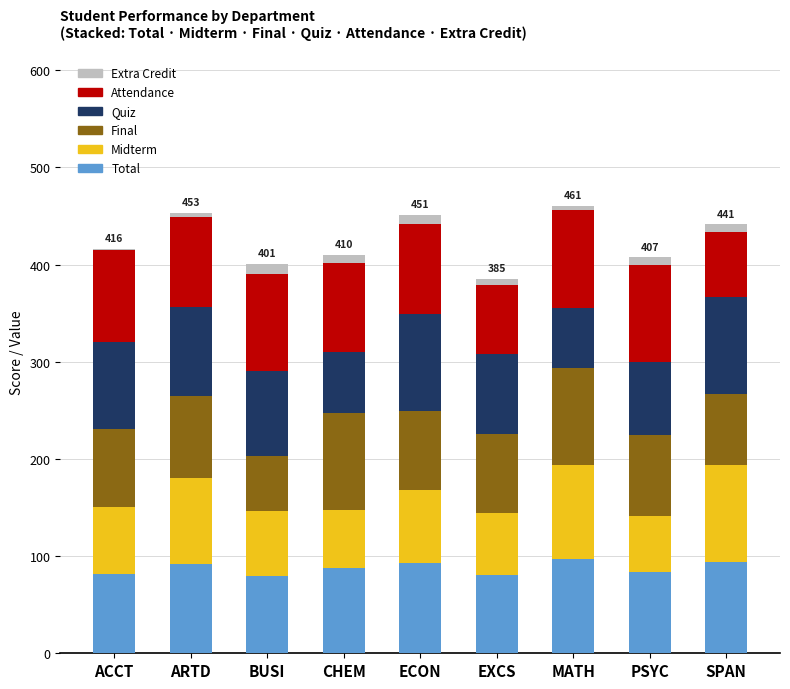

What is the label of the 3rd bar from the left?

BUSI